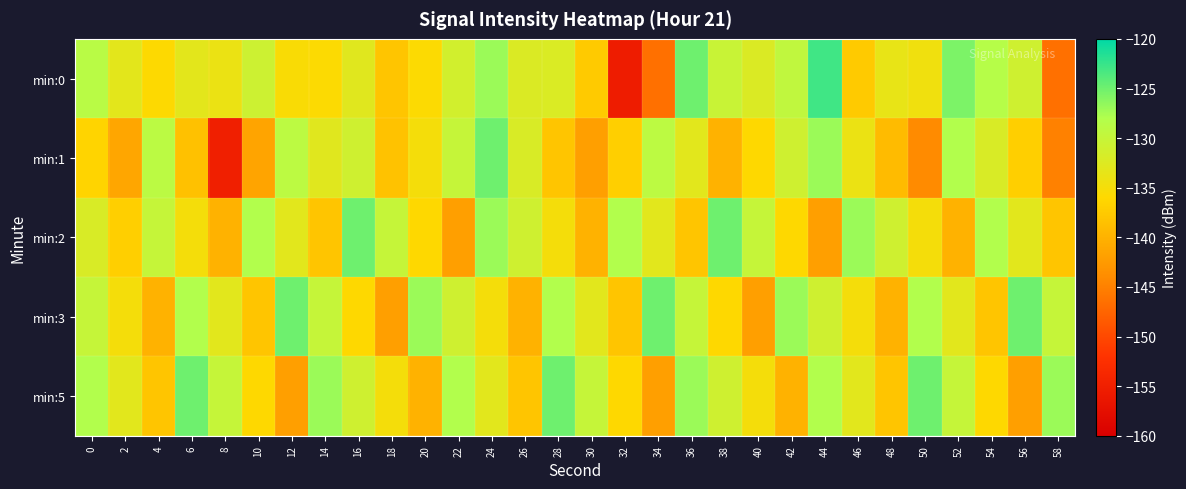

At which category does the chart reach its peak across all series?

44